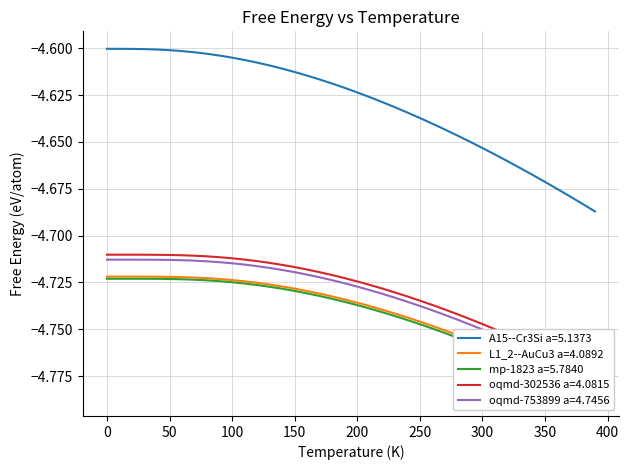

True or false: A15--Cr3Si a=5.1373 has a value of -6.6 at 50.

False